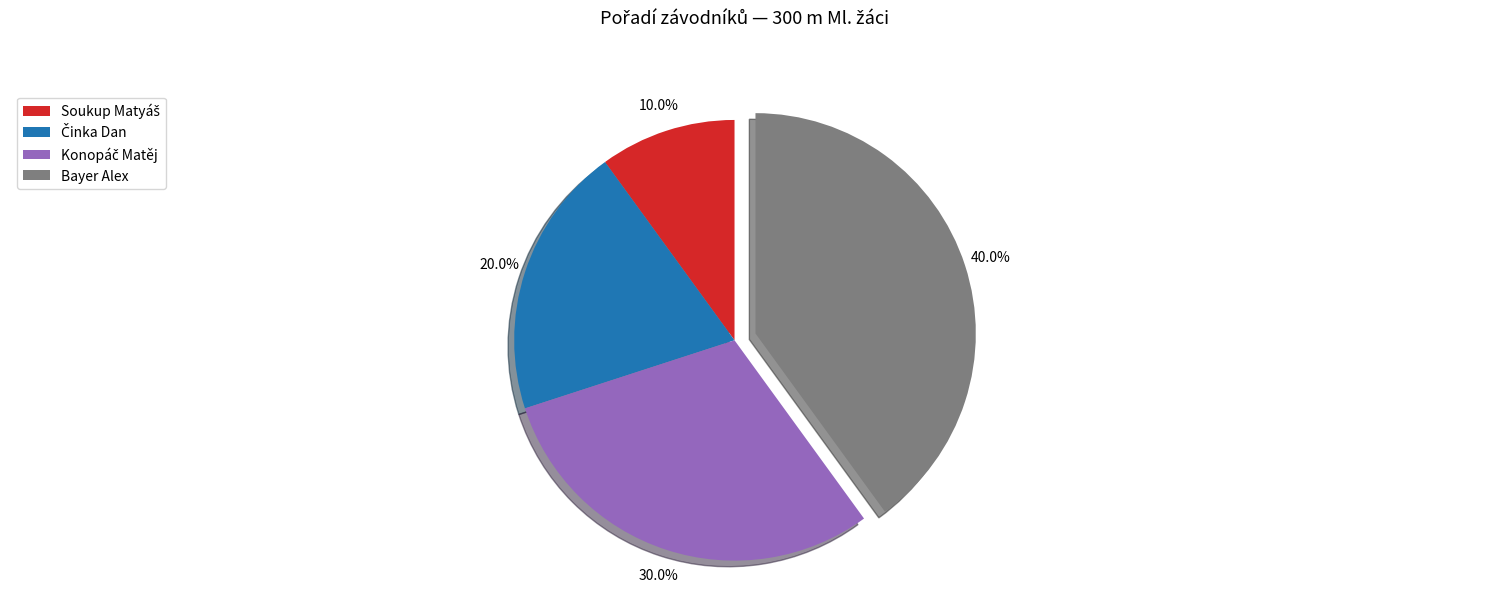

How much of the chart is everything except Bayer Alex?

60.0%